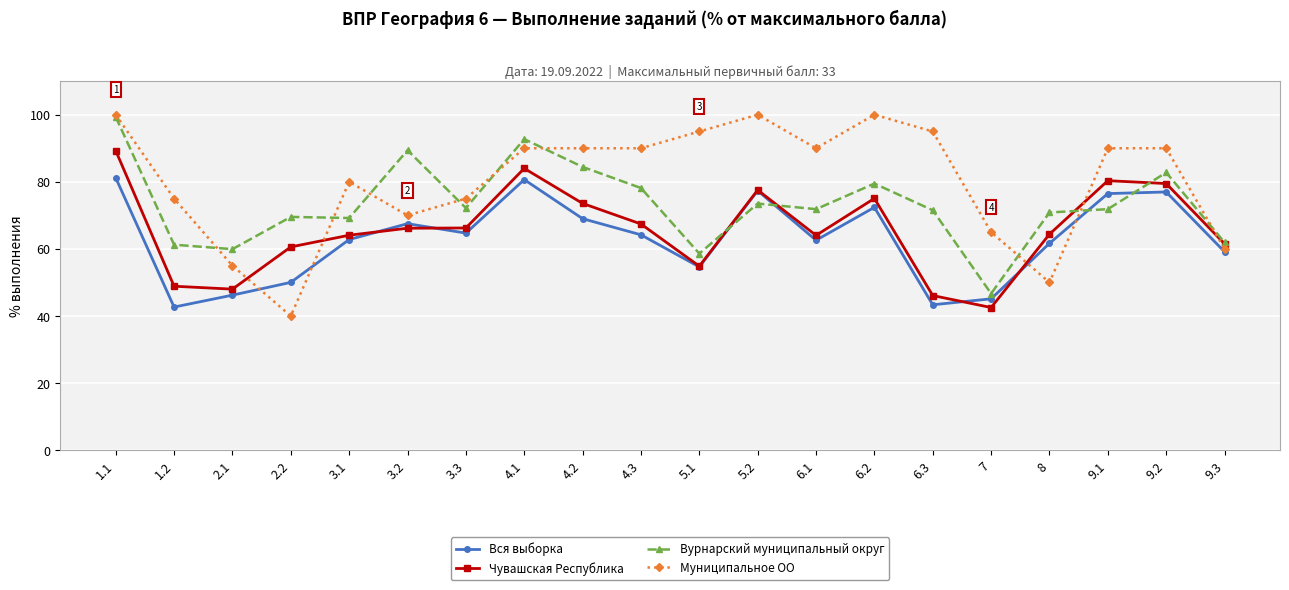

Read the Муниципальное ОО value at 9.1.

90.0